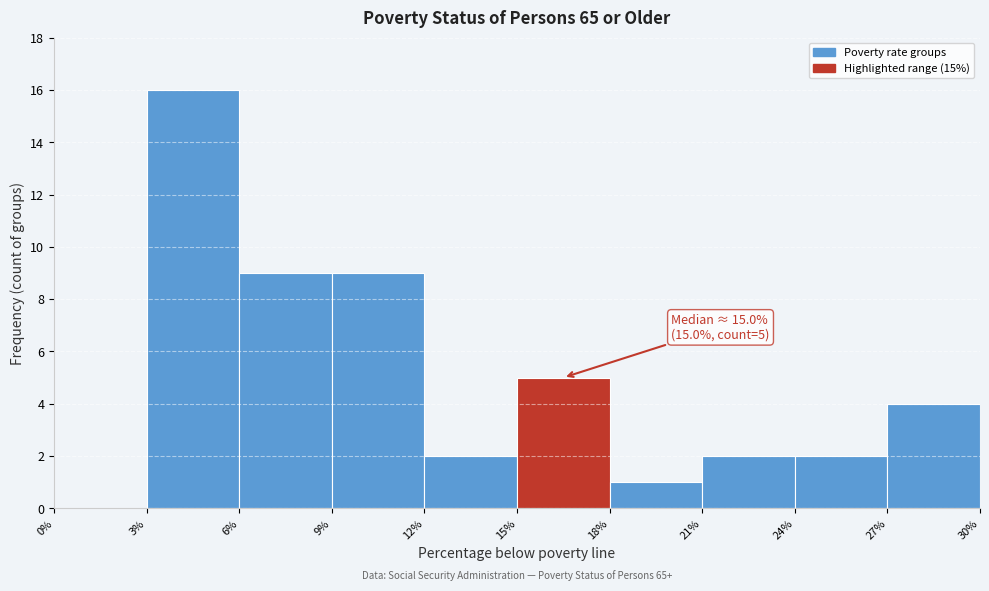

Over which range of the x-axis is the bar tallest?

3% to 6%